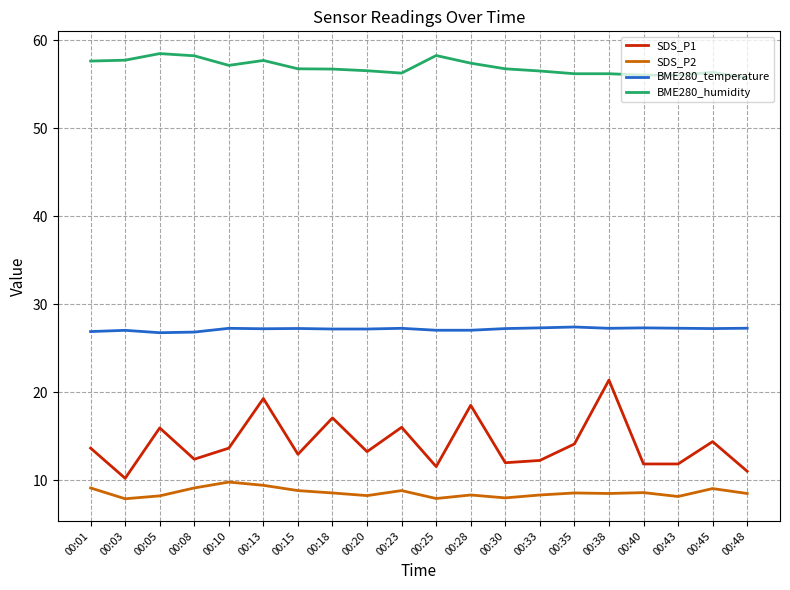

Does the chart have visible grid lines?

Yes